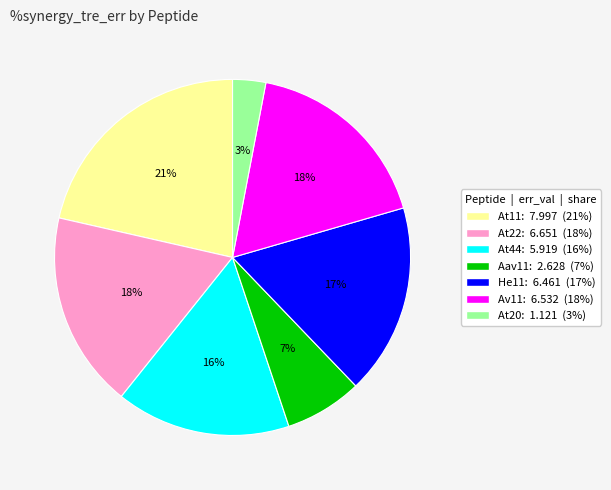

To the nearest percent, what is the difference between the largest and smallest slice percentages?

18%